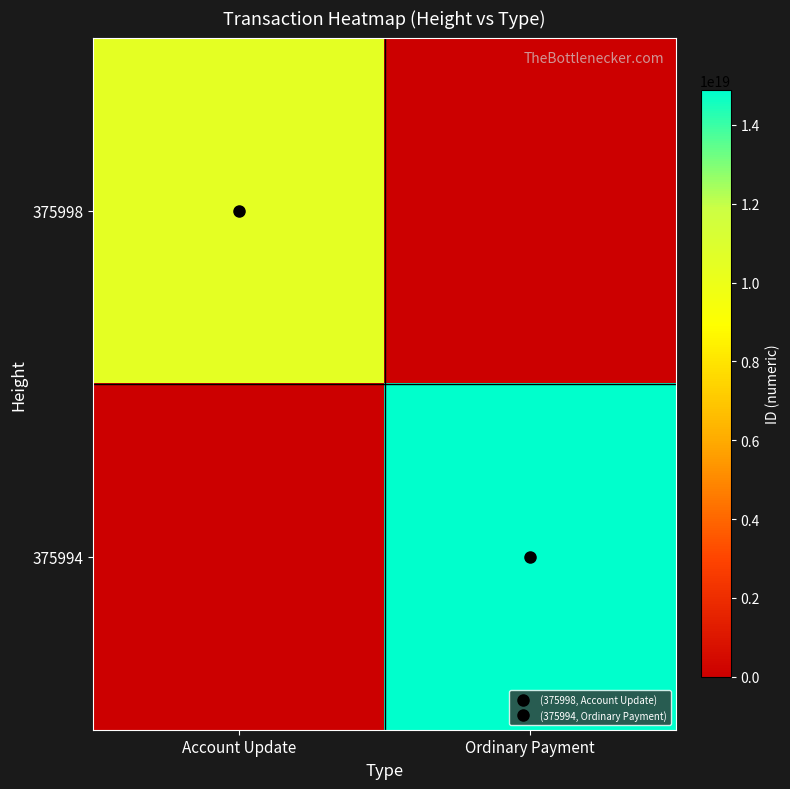

Which label corresponds to the smallest value in the chart?

Ordinary Payment